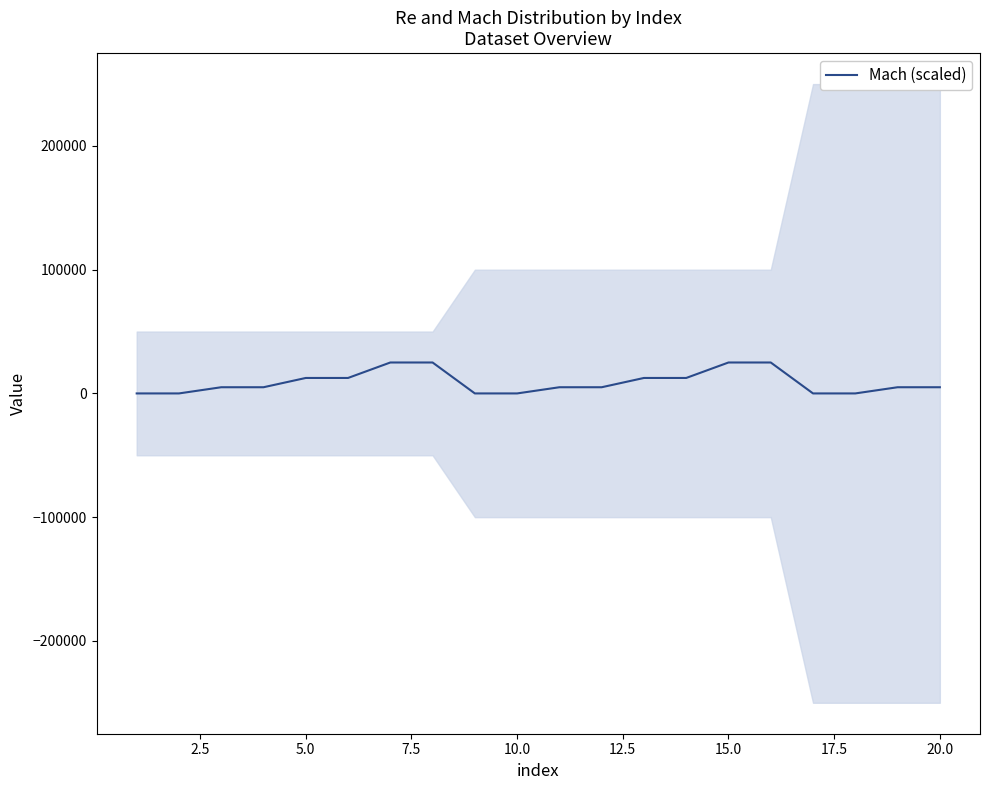

What is the highest value of the Mach (scaled) series?

25000